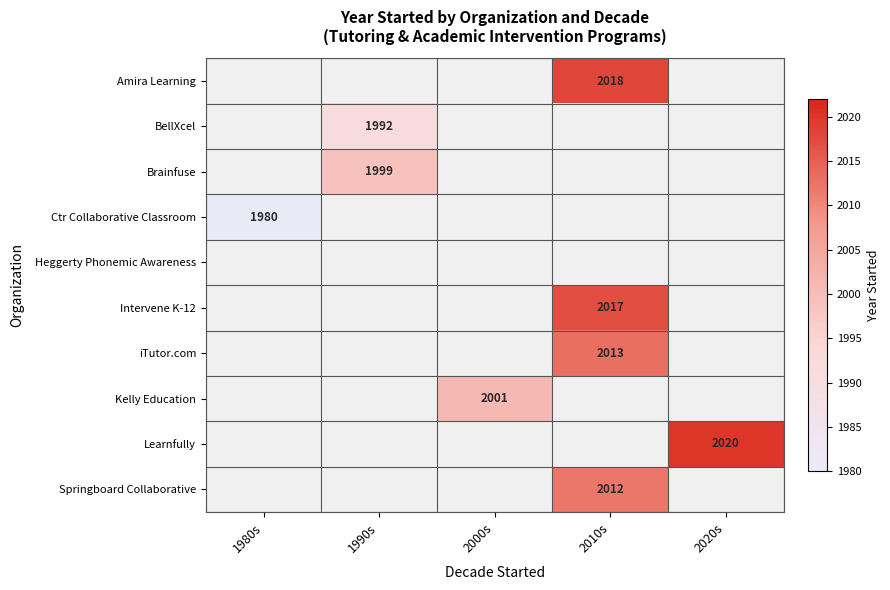

At which category does the chart reach its minimum across all series?

1980s